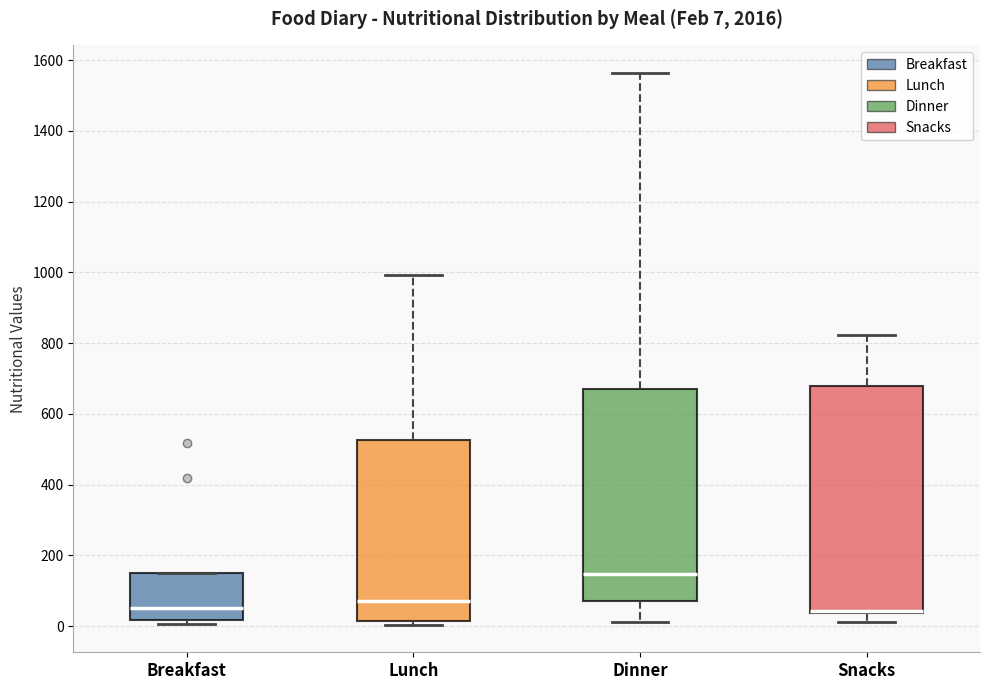

Comparing the boxes themselves (not the whiskers), which one is the tallest?

Snacks